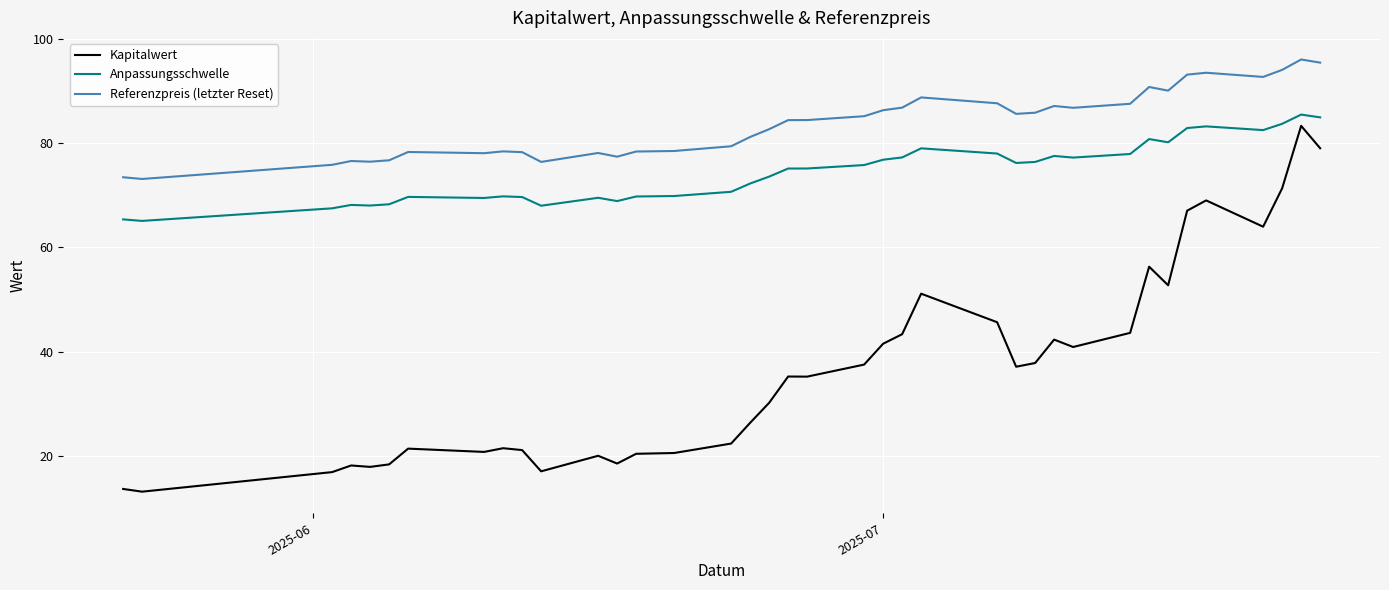

True or false: Referenzpreis (letzter Reset) and Kapitalwert intersect in this chart.

False